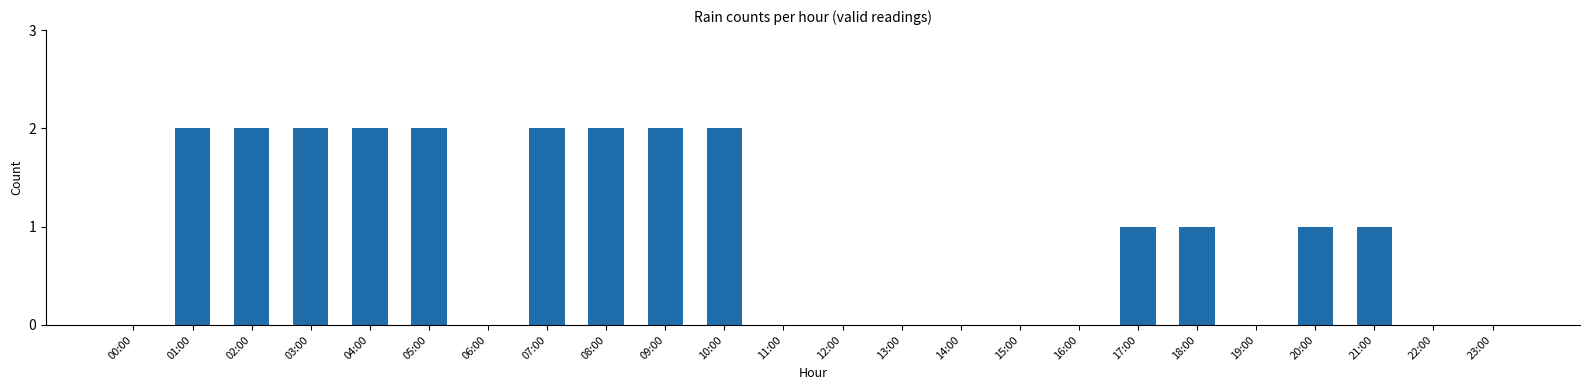

Is it true that the value at 05:00 is 3?

False